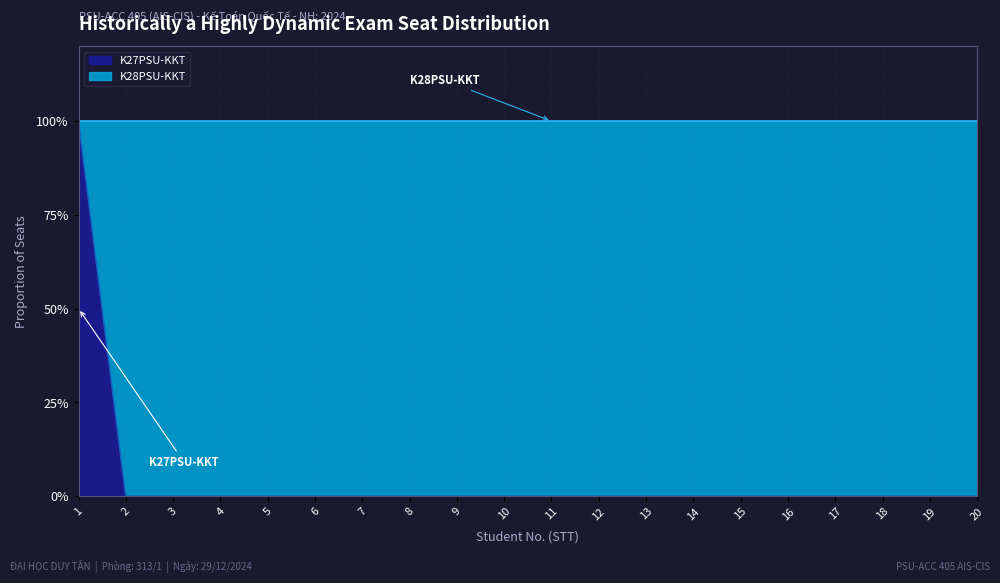

Between 9 and 4, which is larger?

9